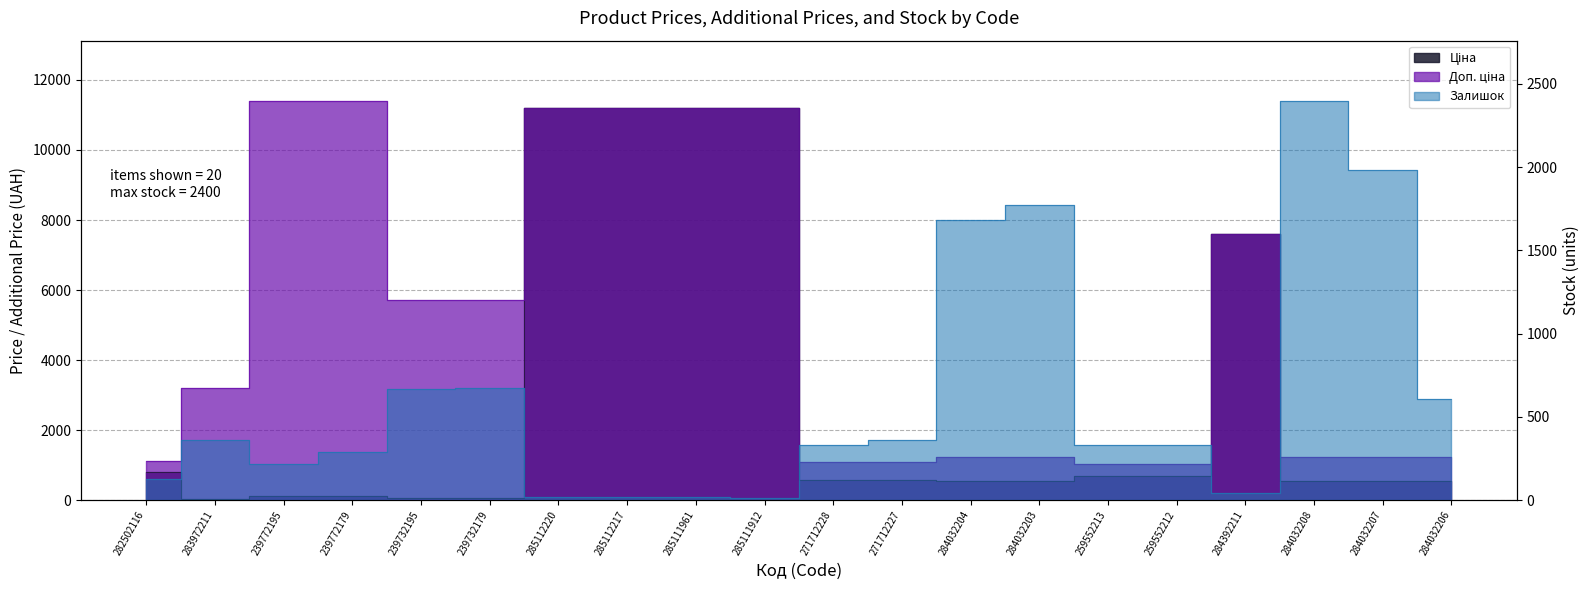

What is the label of the 7th point from the left?

285112220